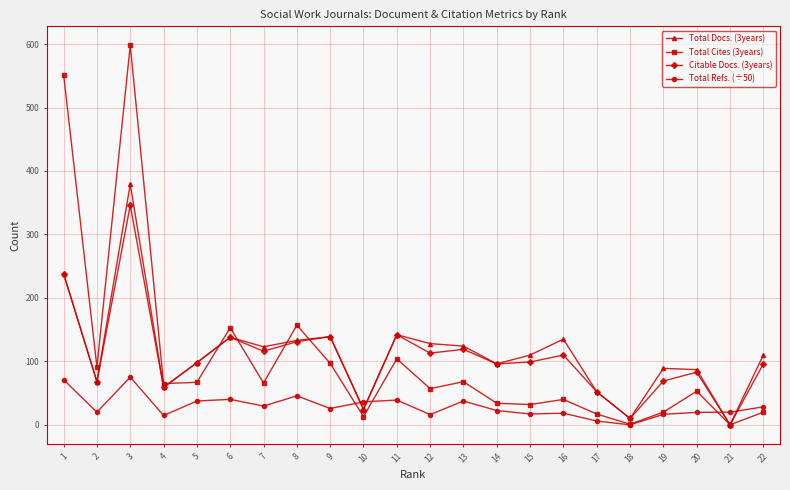

What is the difference between the maximum and minimum values in the Total Docs. (3years) series?

379.0